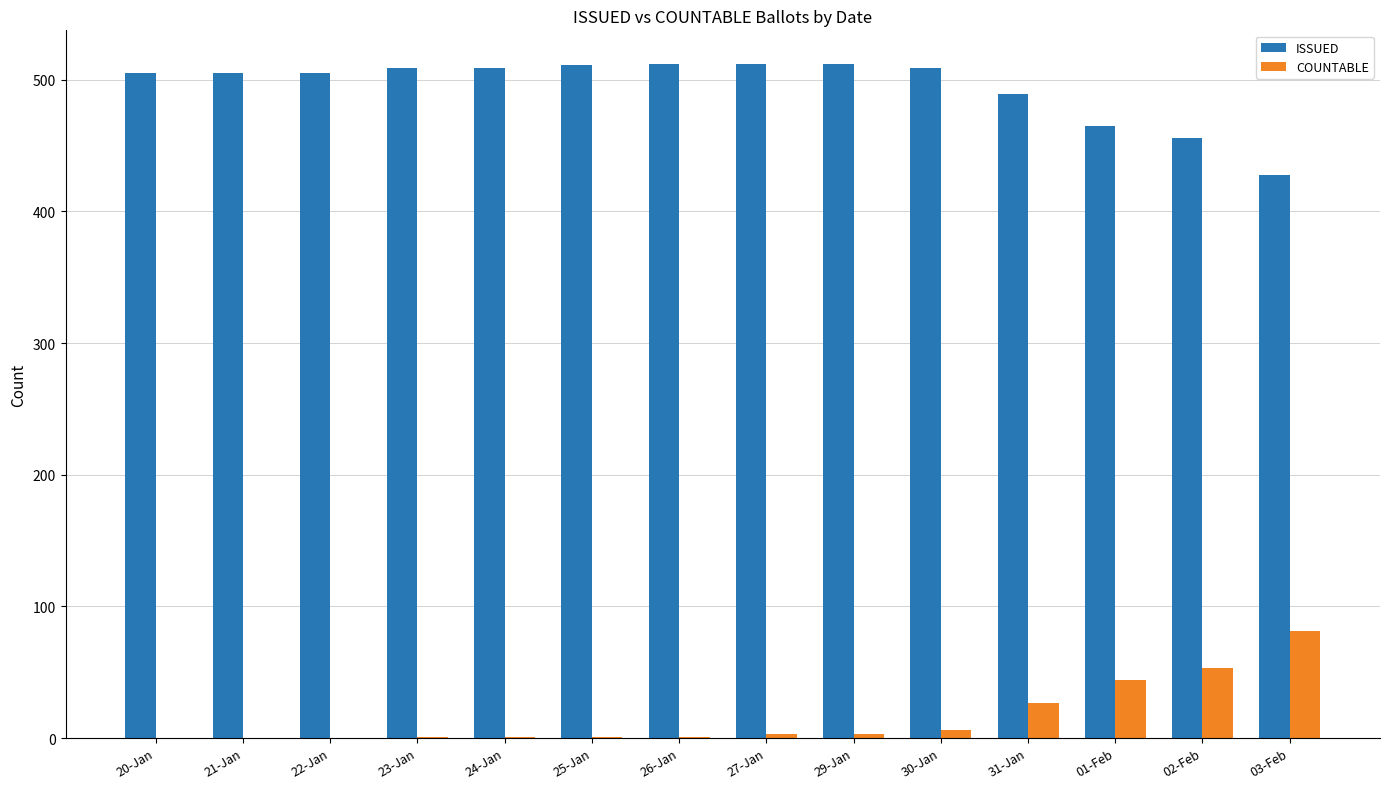

How many groups of bars are there?

14